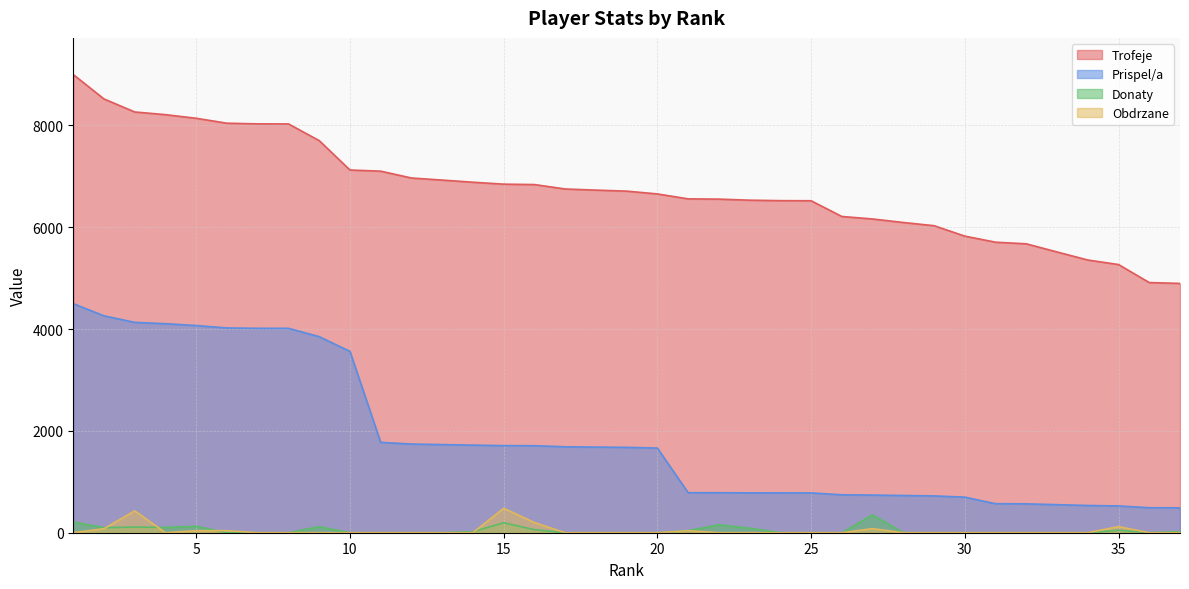

List the series in order of their peak value, lowest first.

Donaty, Obdrzane, Prispel/a, Trofeje